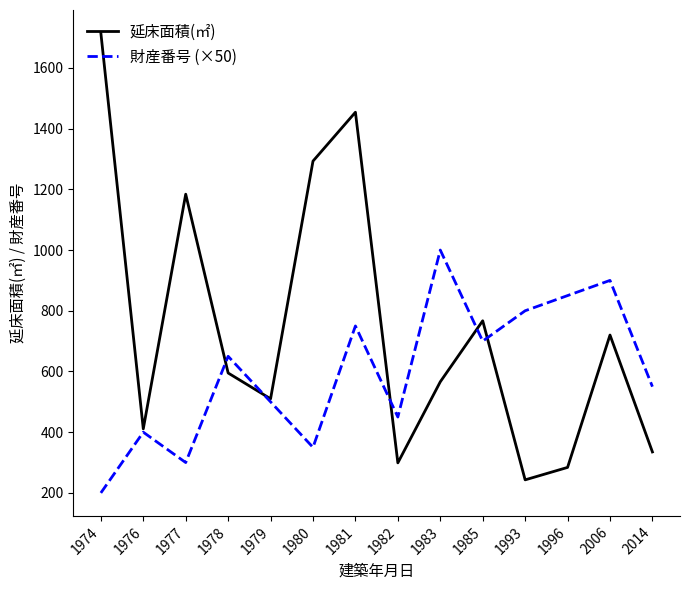

Which series changed the most between 1985 and 1993?

延床面積(㎡)